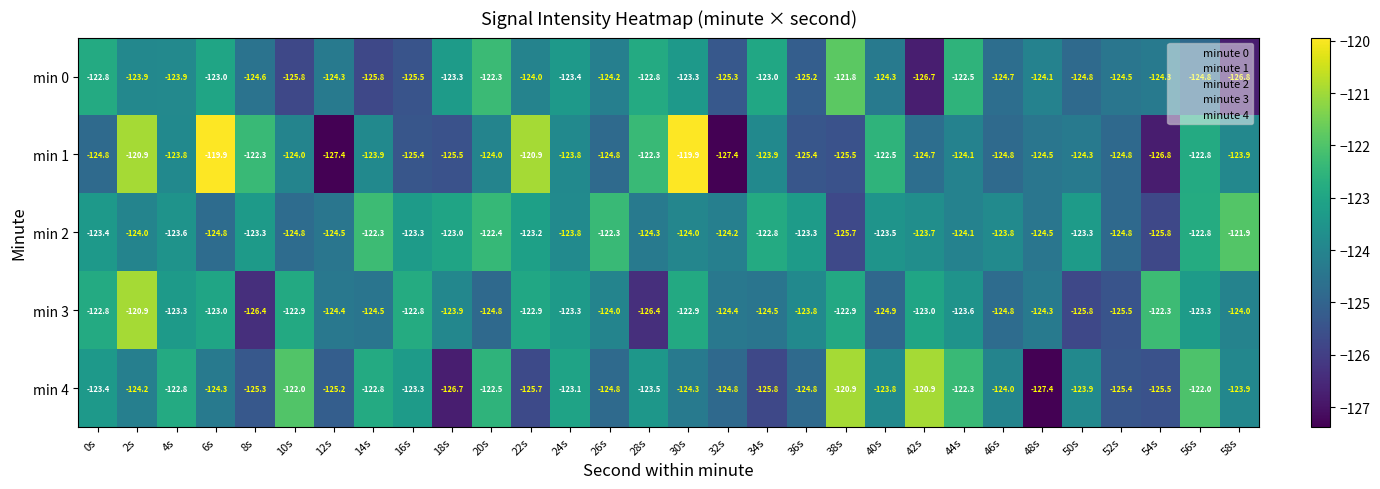

True or false: min 1 has a value of -82.2 at 18s.

False